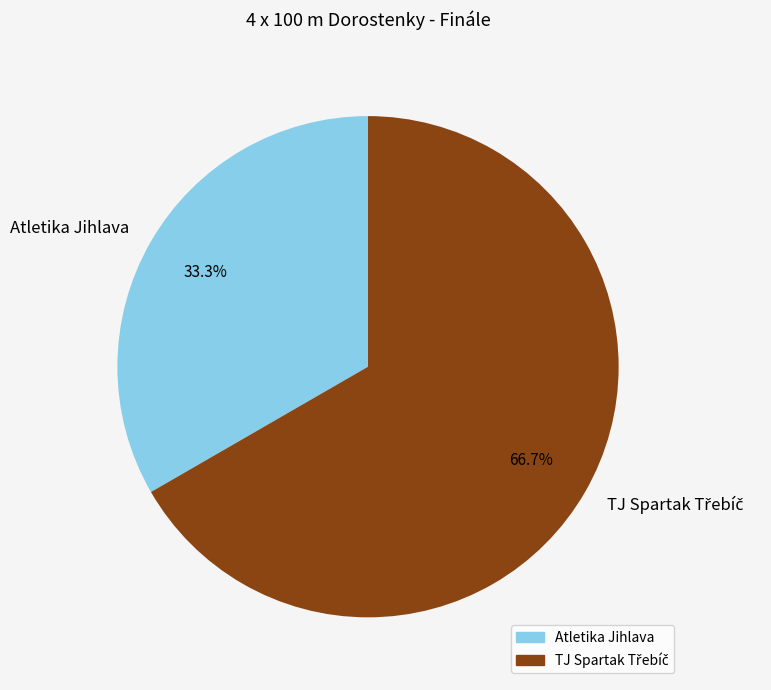

To the nearest percent, what percentage of the pie is Atletika Jihlava?

33%